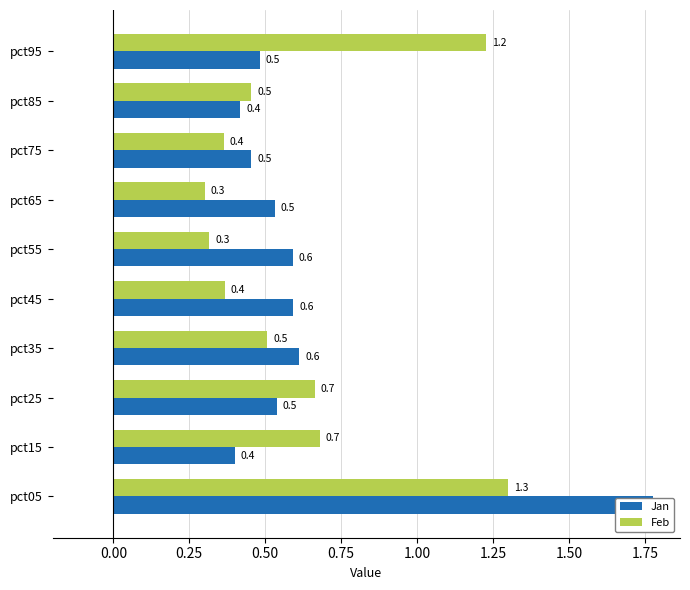

Is the value of Jan at pct55 greater than the value of Feb at pct75?

Yes